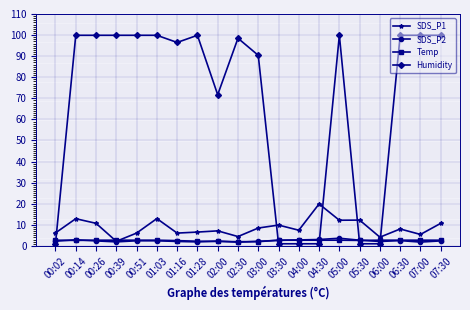

Which series has the largest range (max minus min)?

Humidity